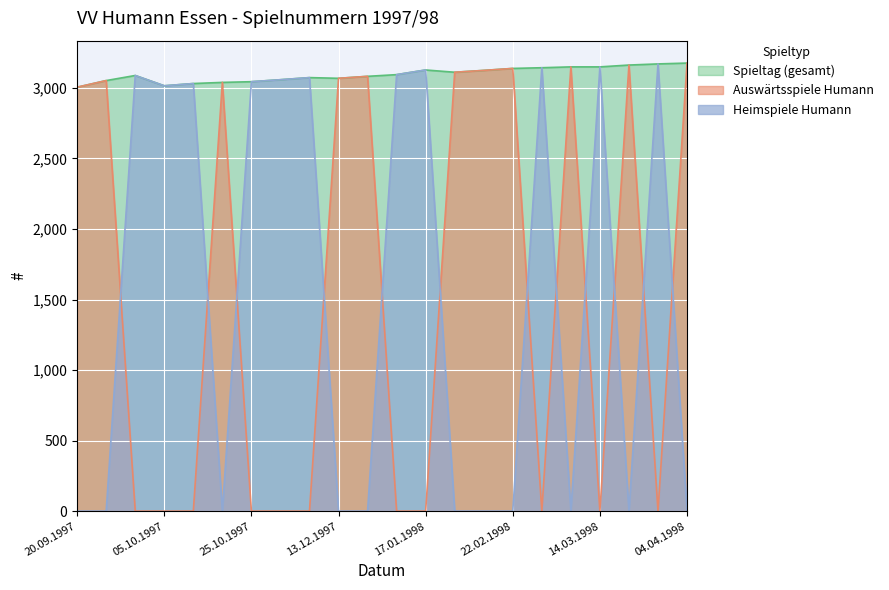

Which series ends up on top after the final intersection of Heimspiele Humann and Auswärtsspiele Humann?

Auswärtsspiele Humann